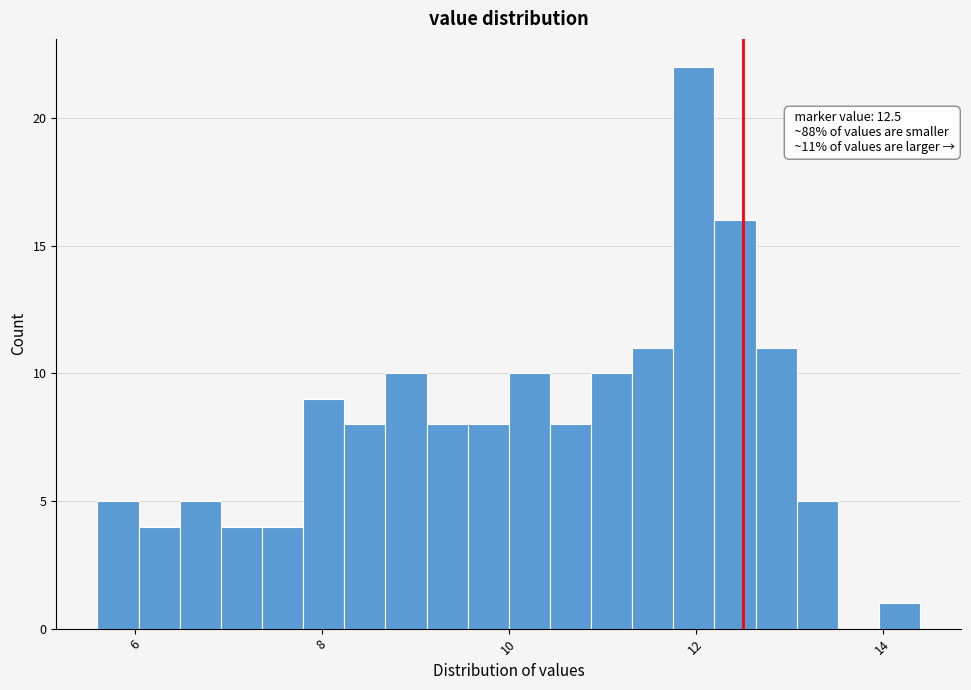

Read against the x-axis, roughly where is the centre of the tallest bar?

12.0